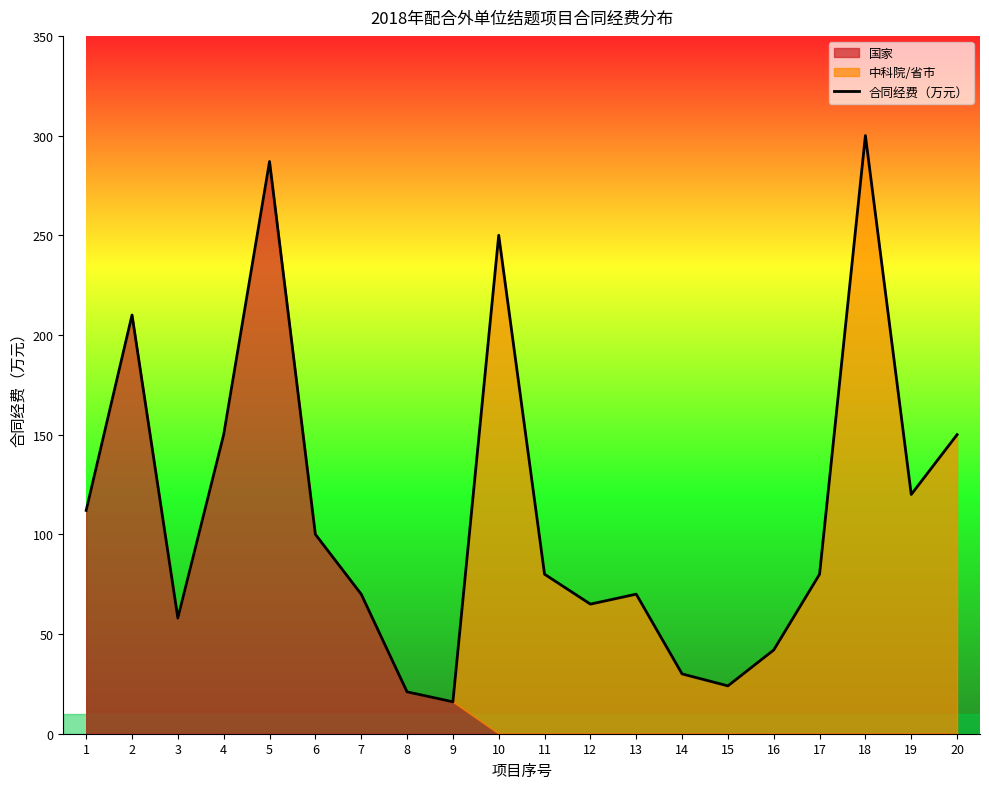

Is it true that the value at 4 is 150?

True